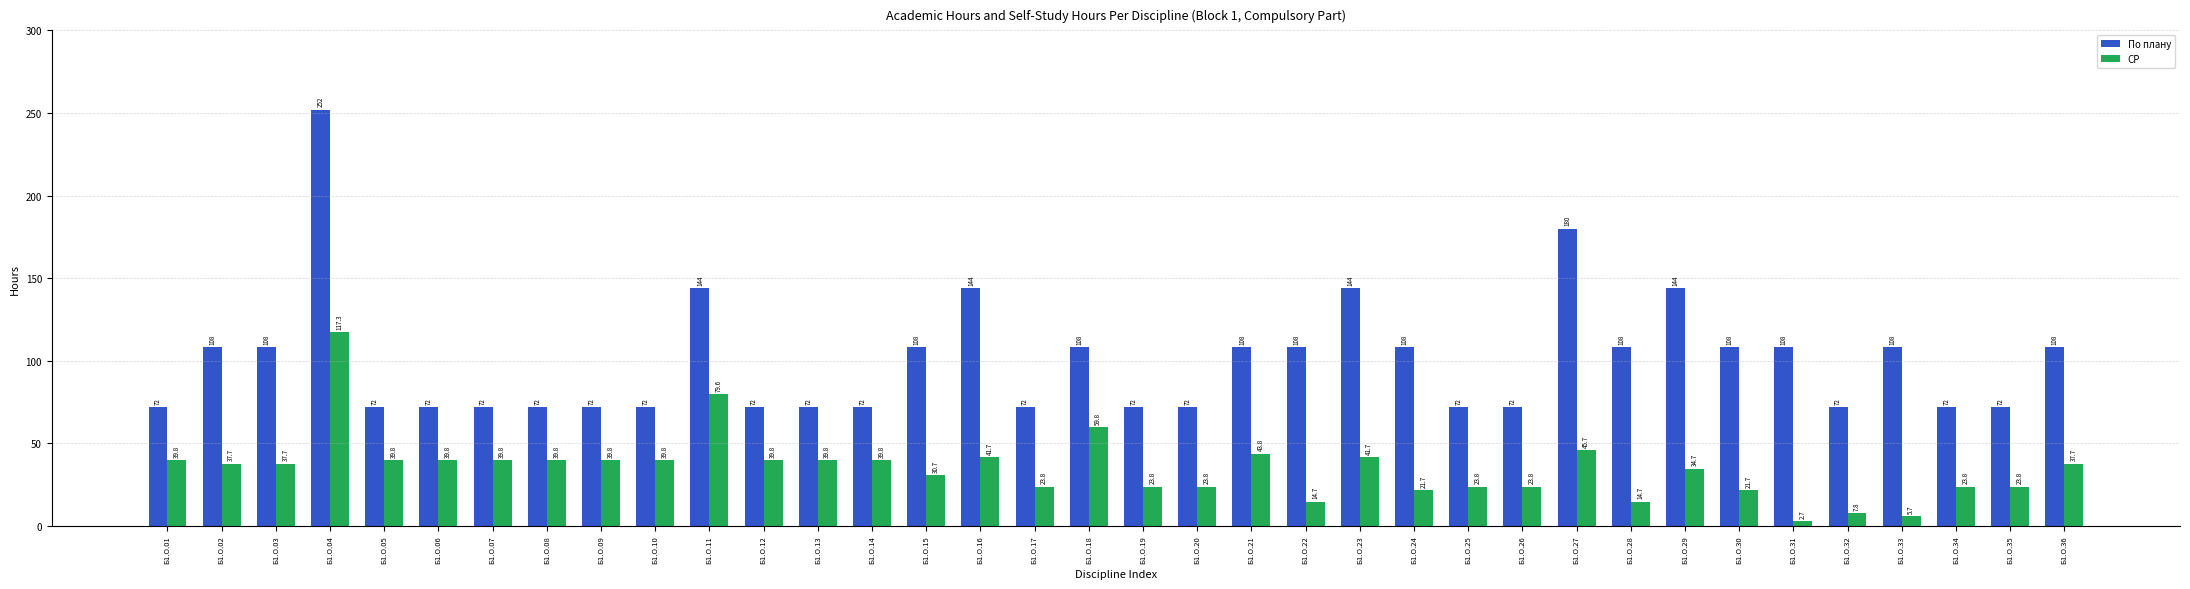

What is the difference between the maximum and minimum values in the По плану series?

180.0